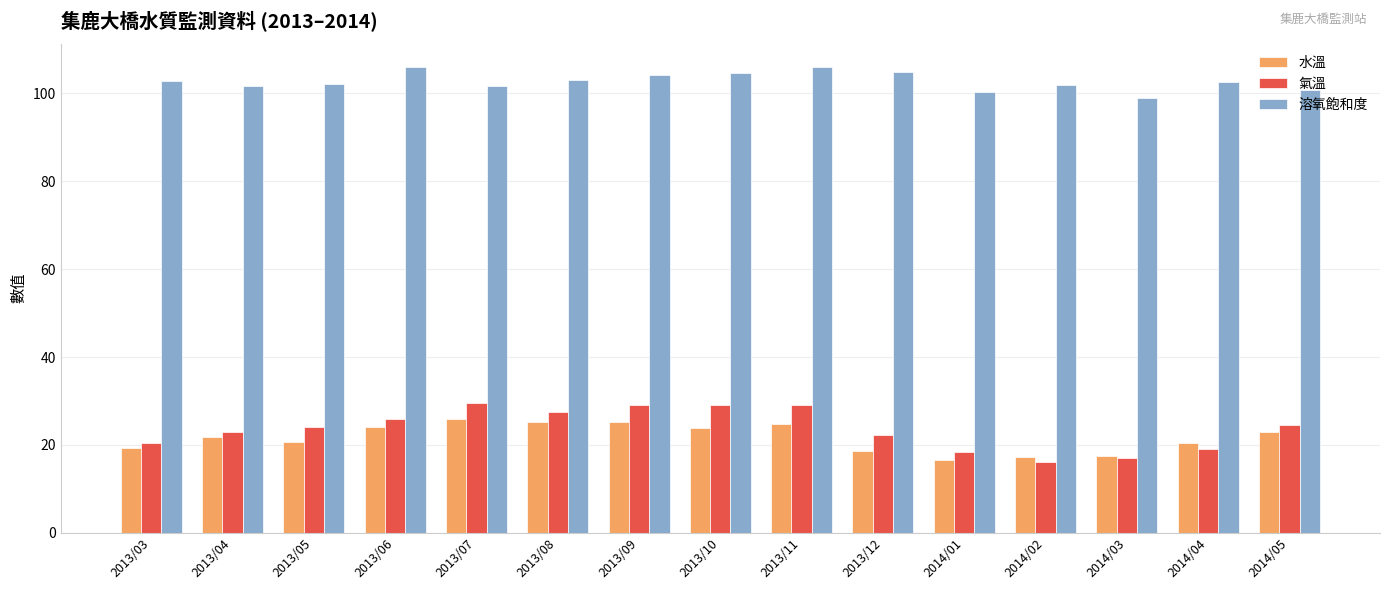

The 氣溫 series shows 40.0 at 2013/12. True or false?

False